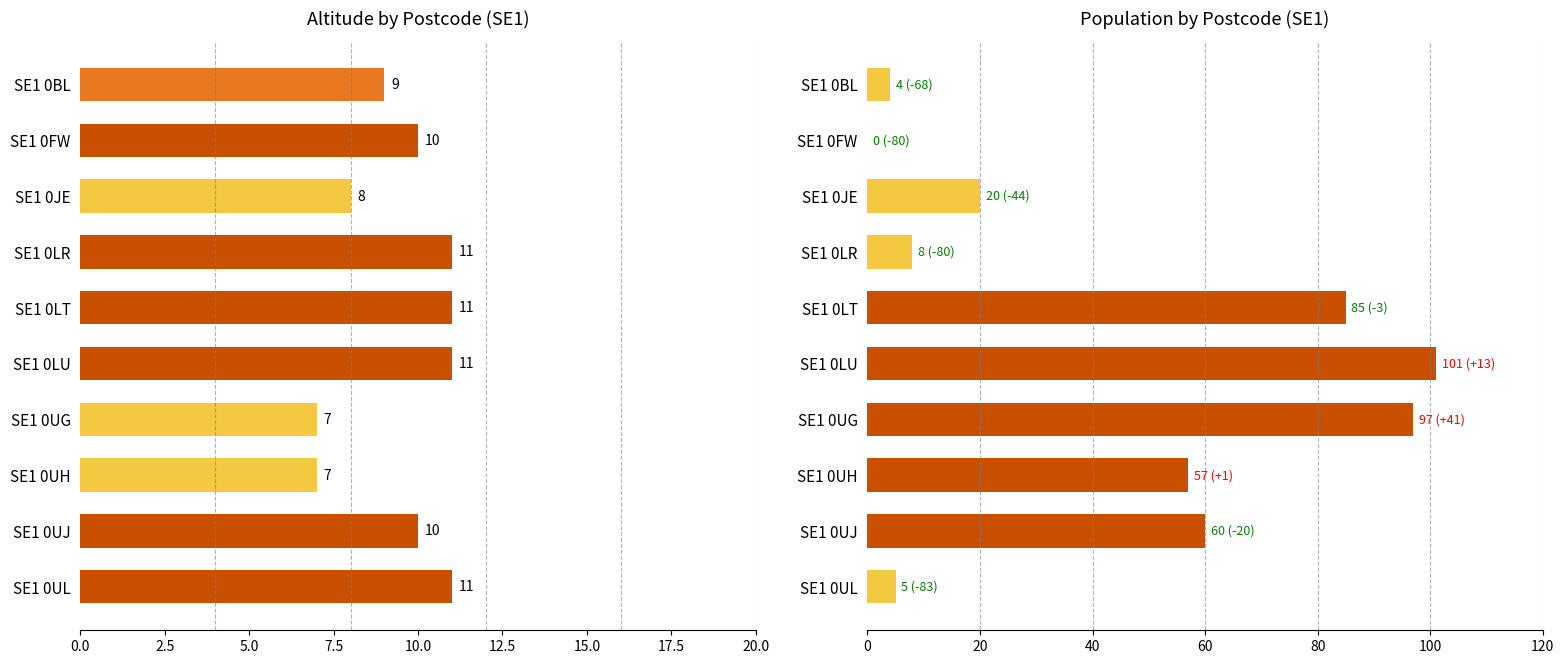

List the series in order of their peak value, highest first.

Population, Altitude